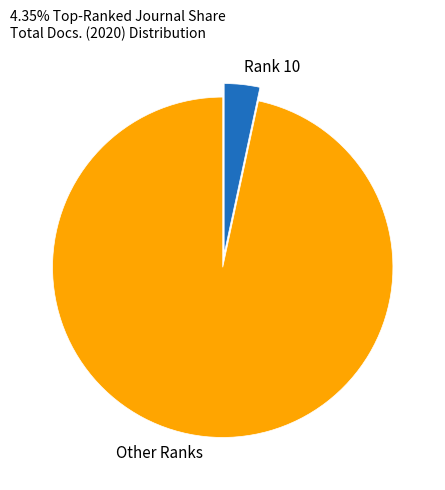

How many slices are in this pie chart?

2